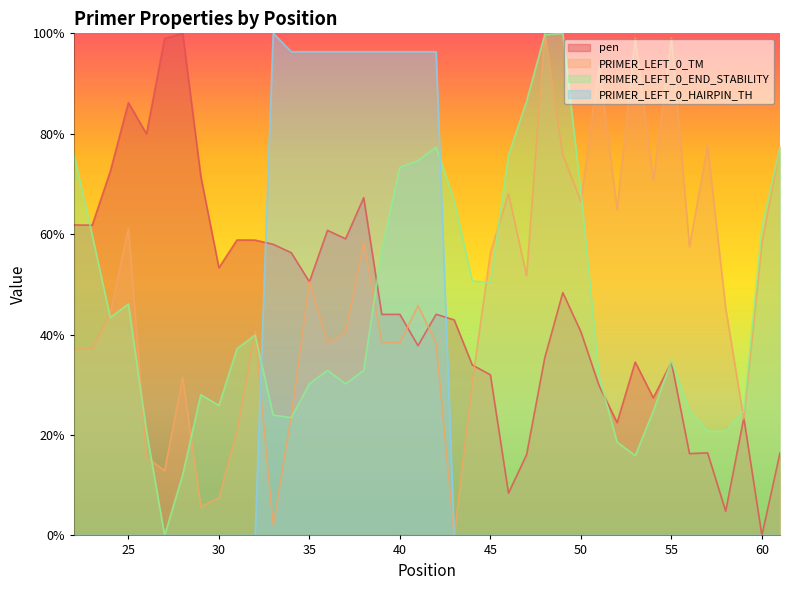

Between which two adjacent categories do PRIMER_LEFT_0_END_STABILITY and PRIMER_LEFT_0_TM first intersect?

23 and 24